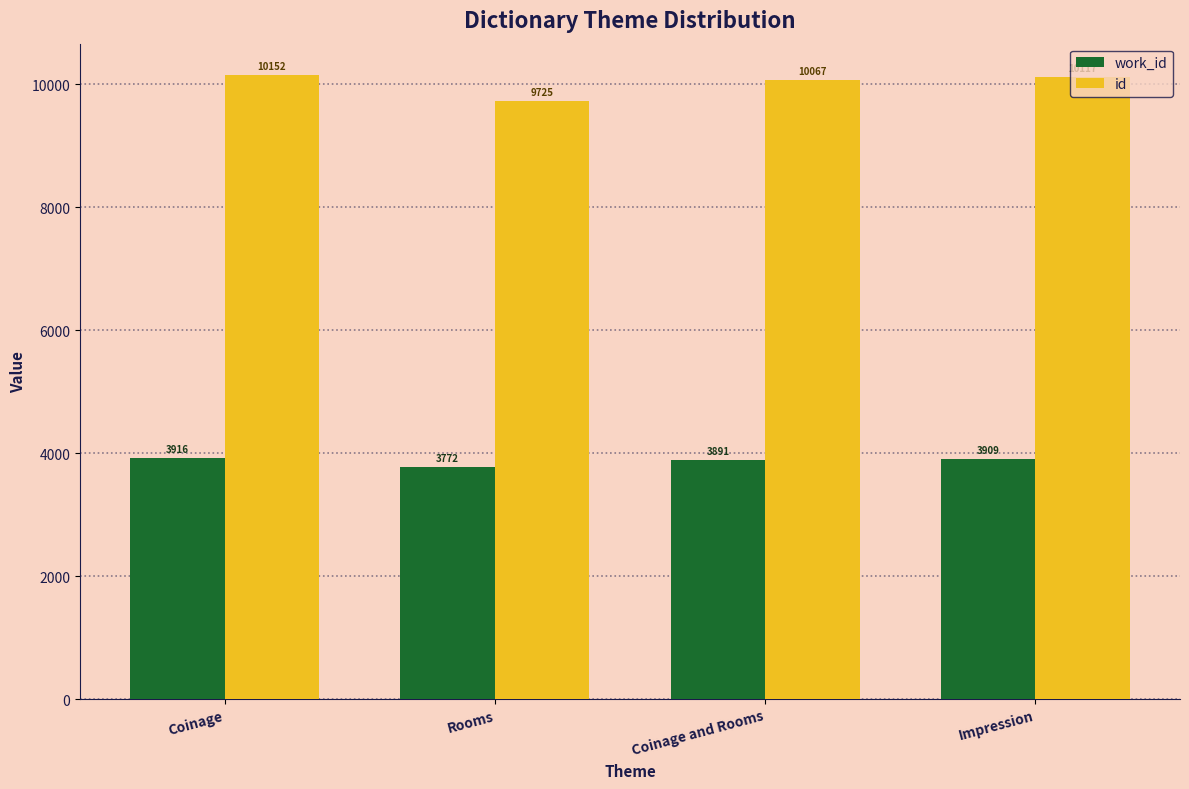

What is the value of the work_id bar at the 1st from the left?

3916